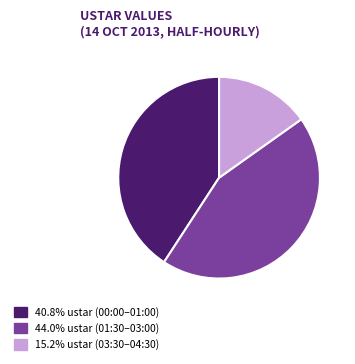

What is the ratio of the value at 15.2% ustar (03:30–04:30) to the value at 44.0% ustar (01:30–03:00)?

0.3